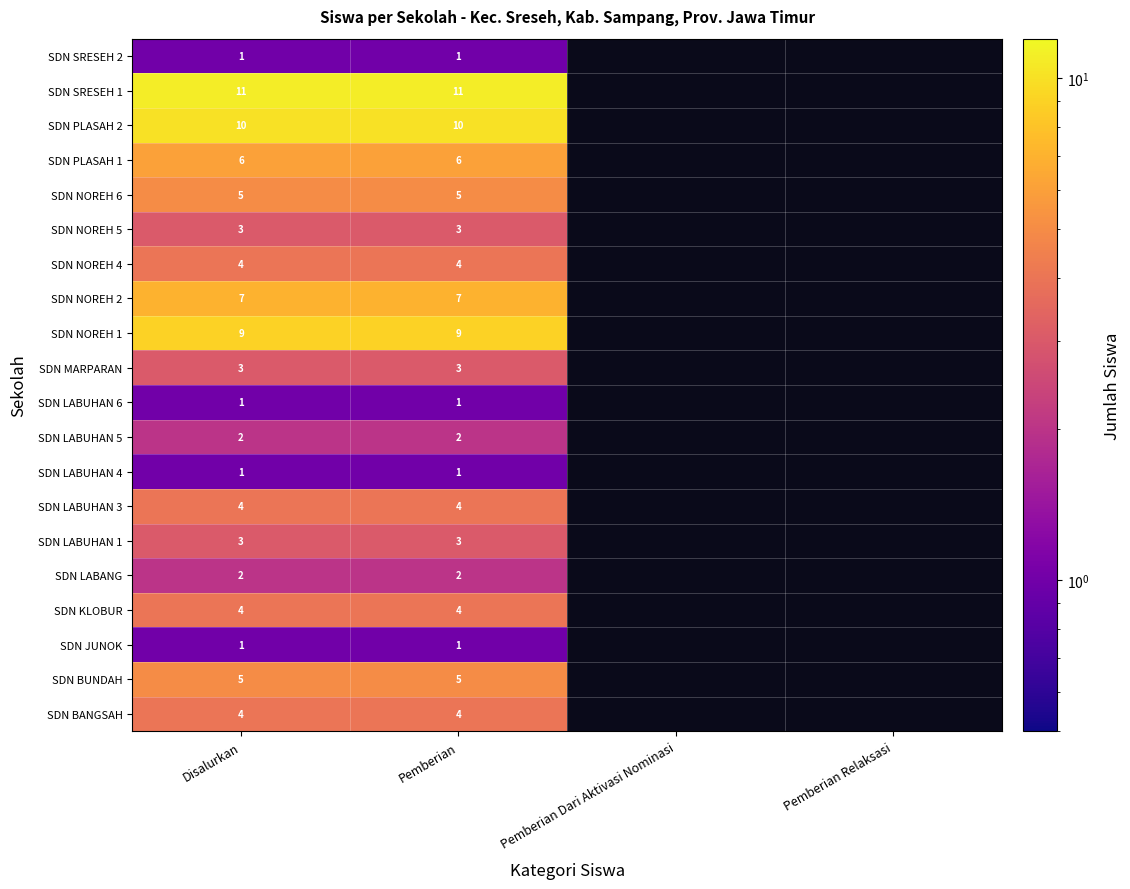

The SDN LABUHAN 4 series shows 1 at Pemberian. True or false?

True